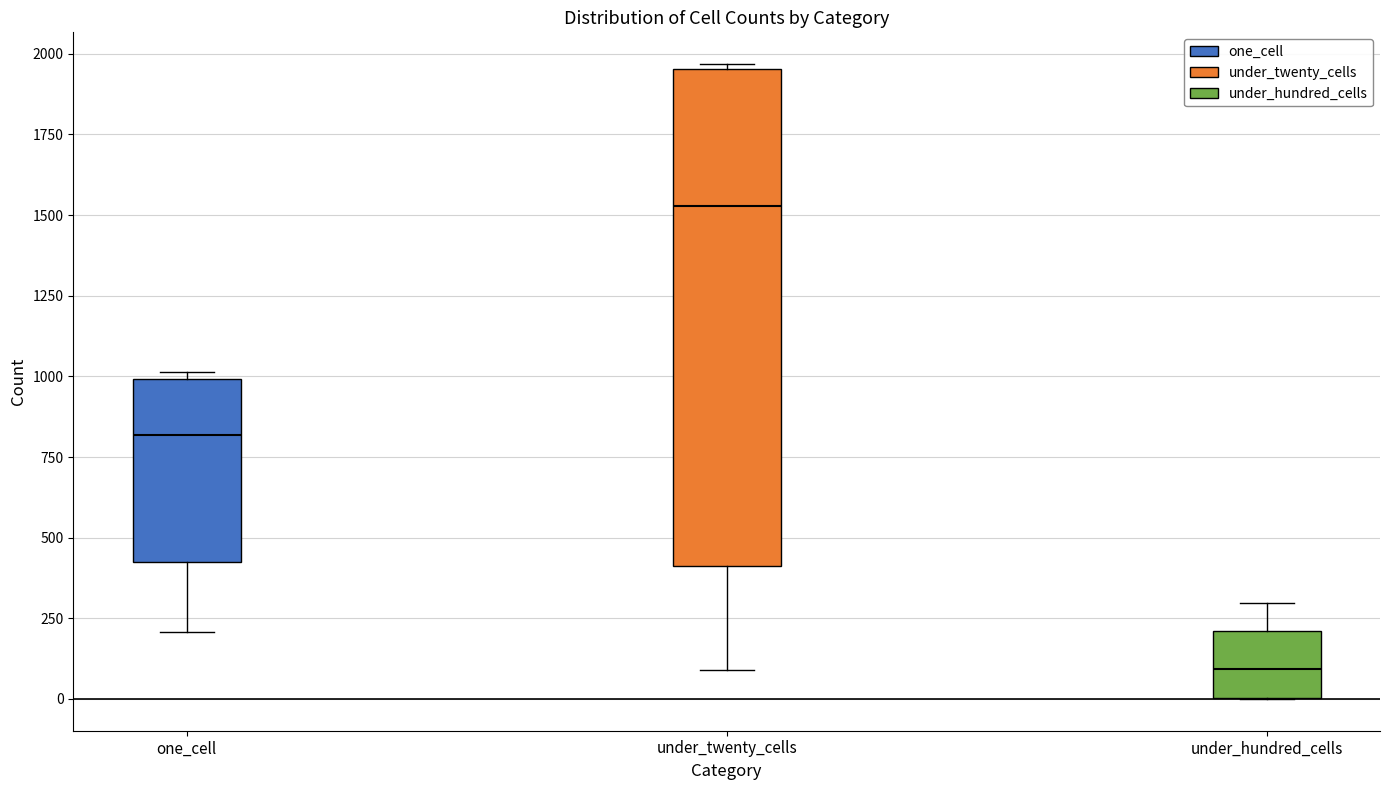

Where does the upper whisker of the box for under_hundred_cells end on the y-axis? The values are not printed on the chart, so give them approximately, as read against the axis.

300